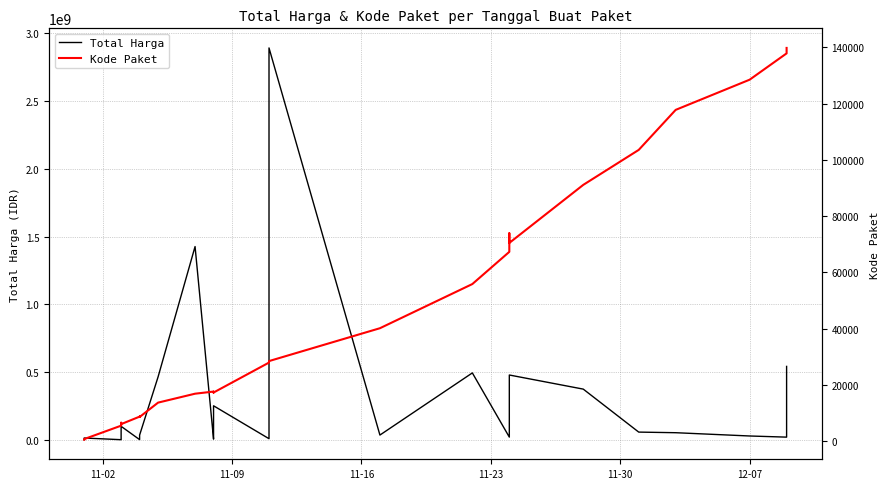

True or false: Kode Paket and Total Harga intersect in this chart.

False